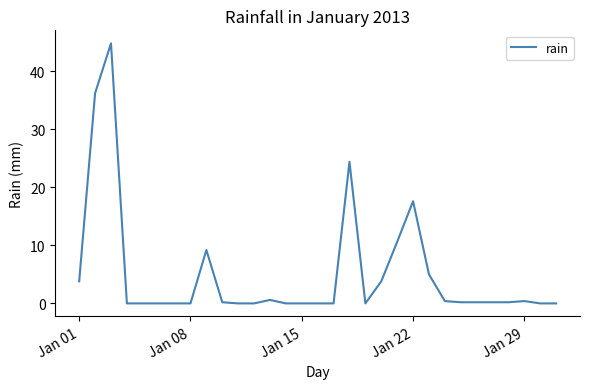

What is the difference between the maximum and minimum values?

44.8